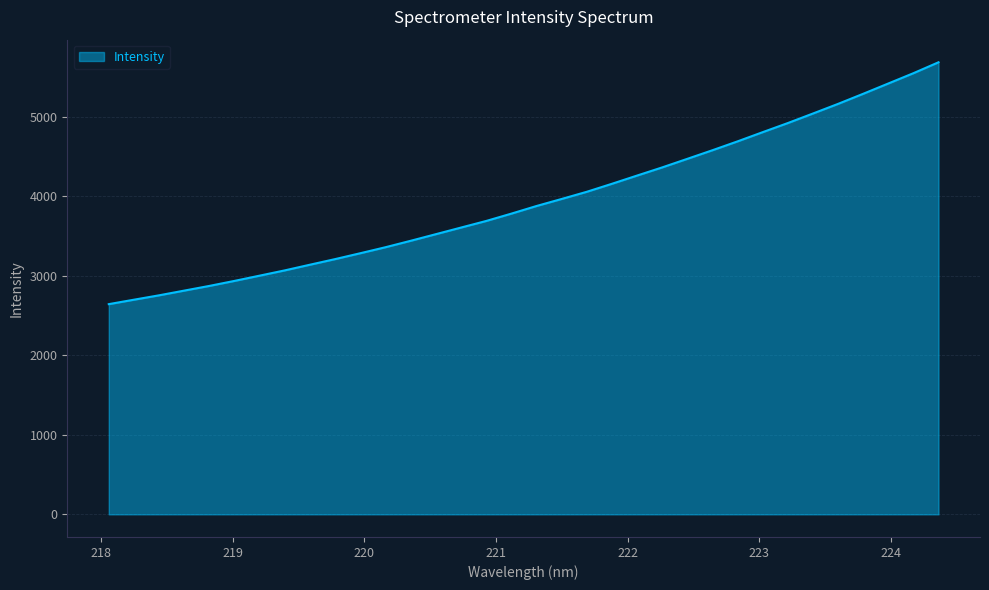

Count the number of categories in the chart.

34